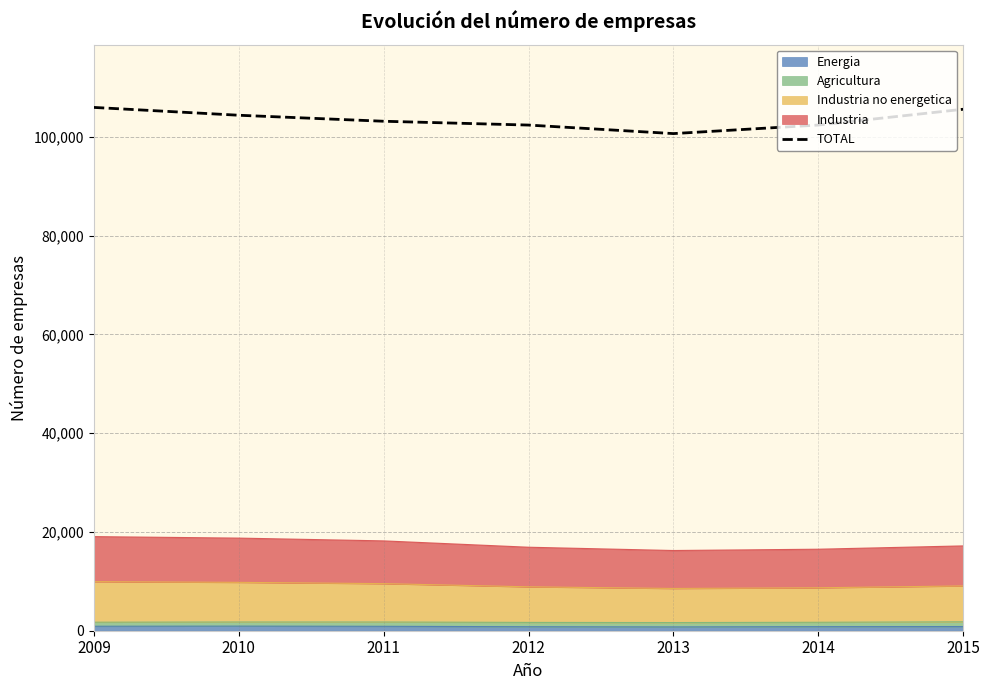

What is the difference between the maximum and minimum values?

5298